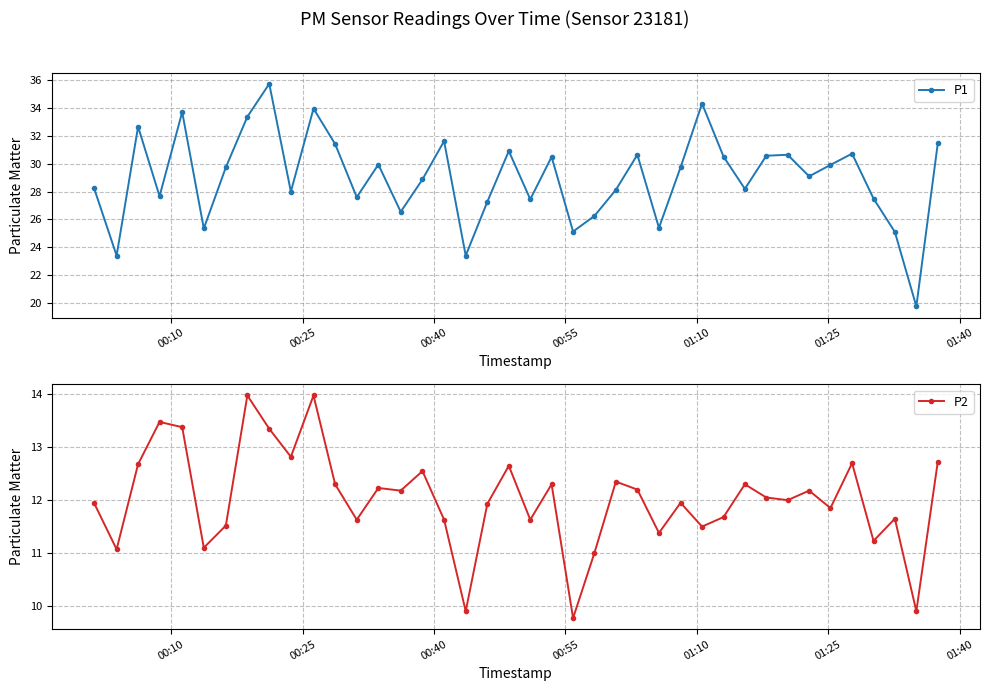

What is the value of the P2 point at the 34th from the left?

12.2